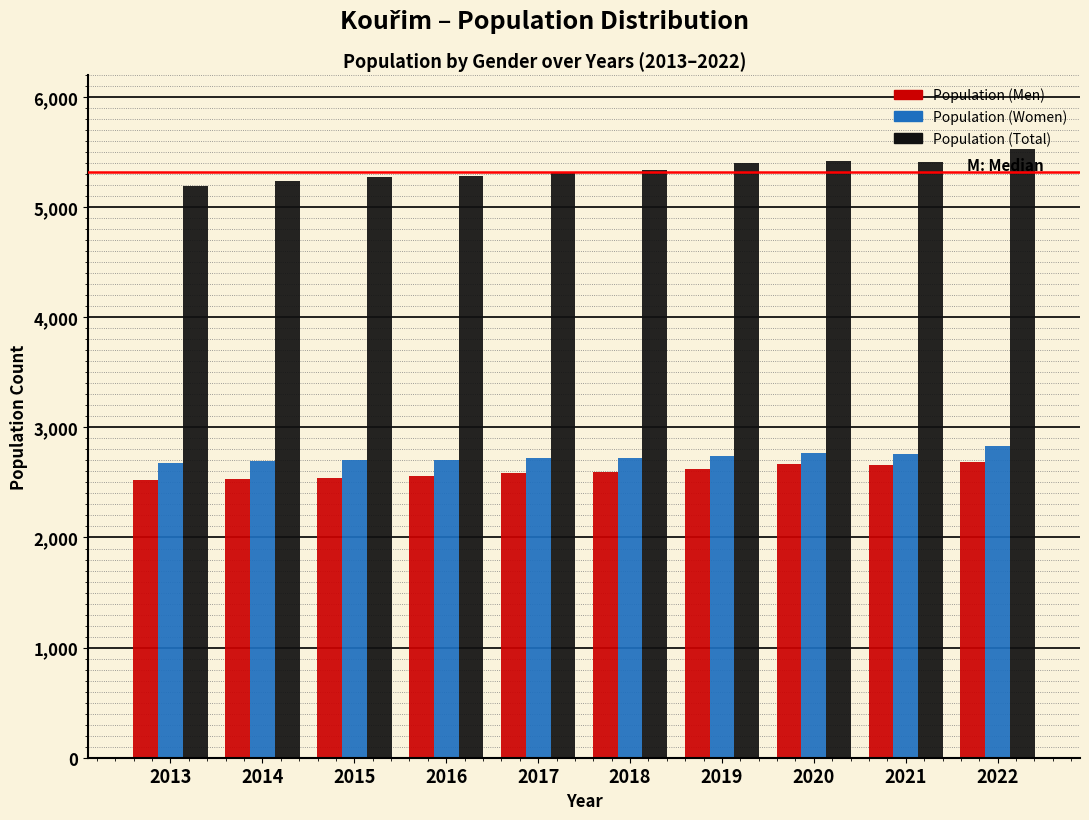

What is the highest value of the Population (Men) series?

2686